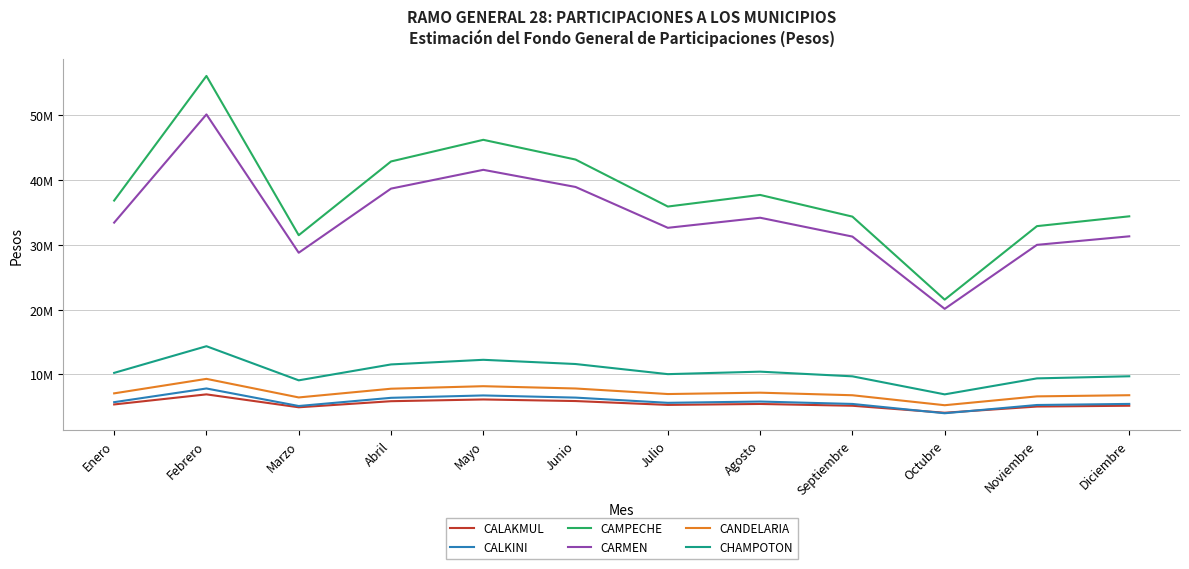

Does the chart display data point markers on the line(s)?

No